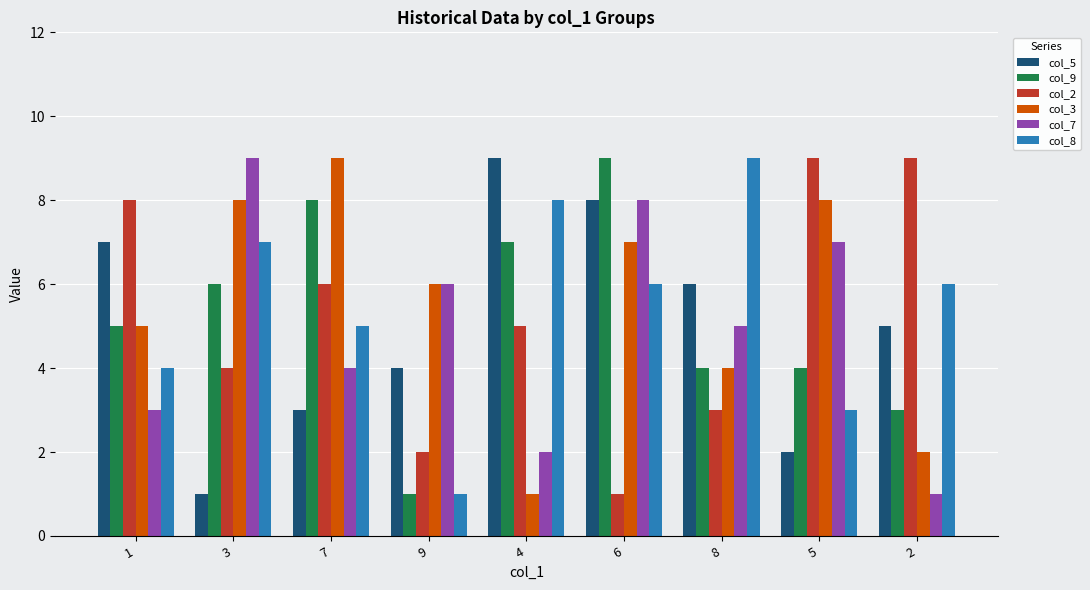

What is the difference between the col_9 values at 3 and 2?

3